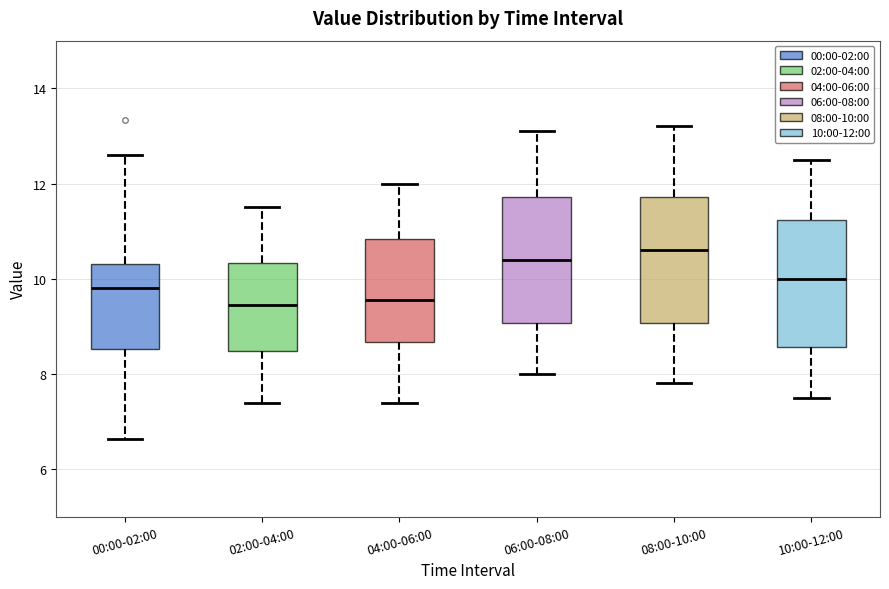

Where does the median line of the box for 10:00-12:00 sit on the y-axis? The values are not printed on the chart, so give them approximately, as read against the axis.

10.0